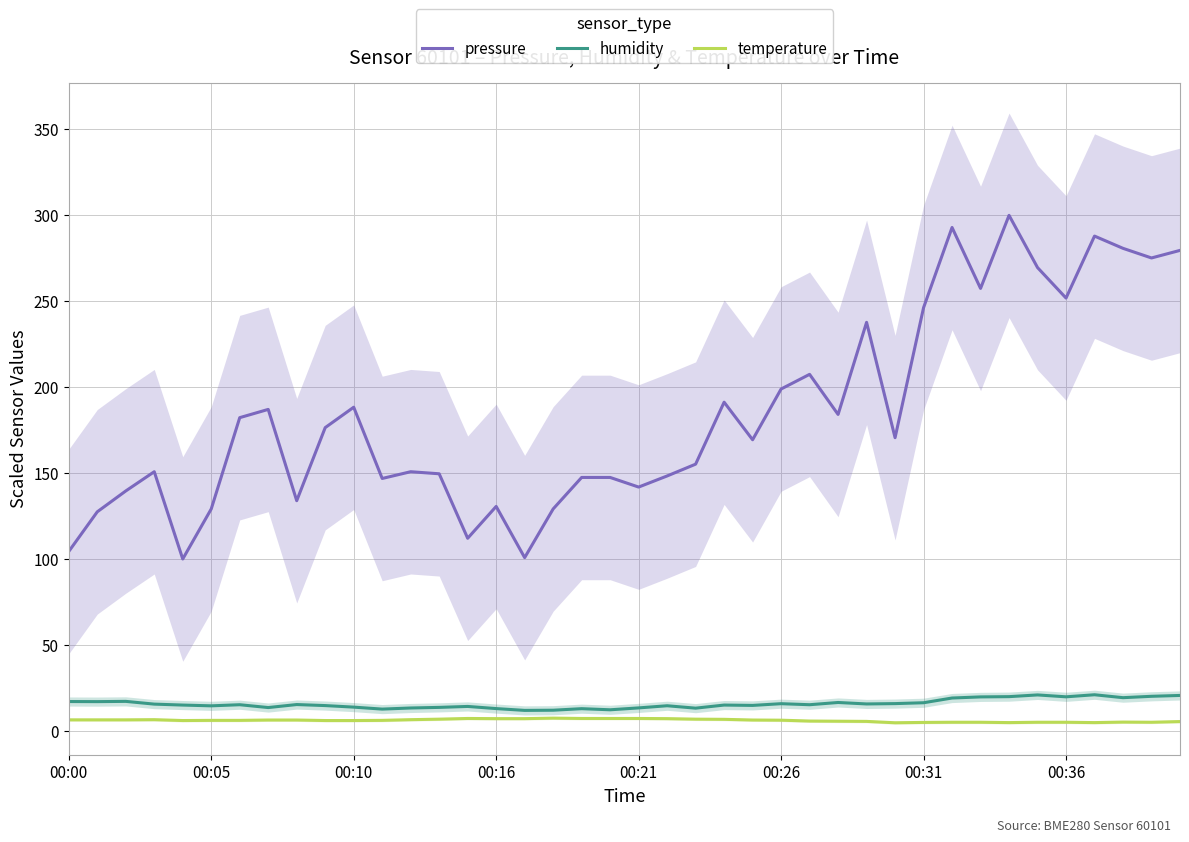

What is the lowest value of the humidity series?

11.9